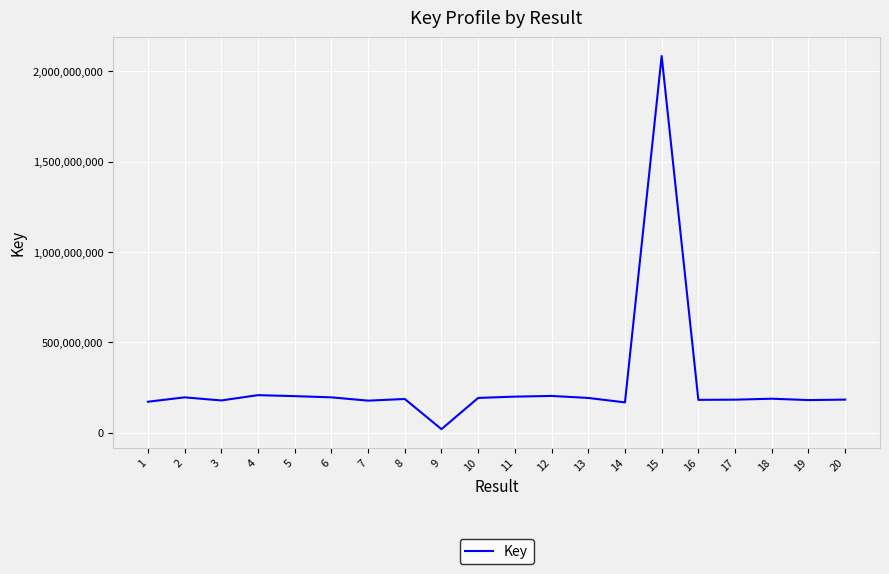

What is the smallest value displayed?

19580651